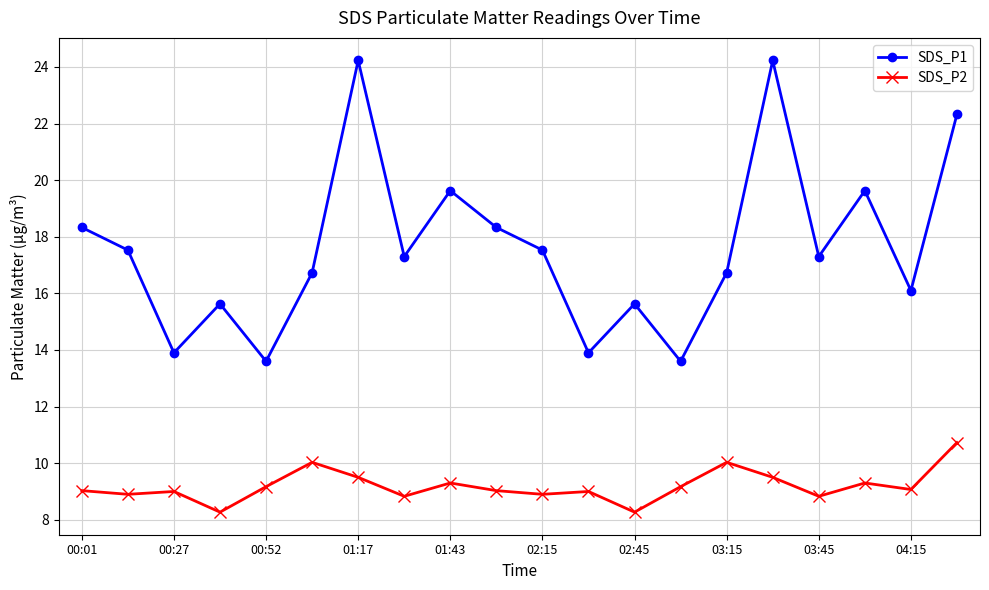

What is the highest value of the SDS_P1 series?

24.2